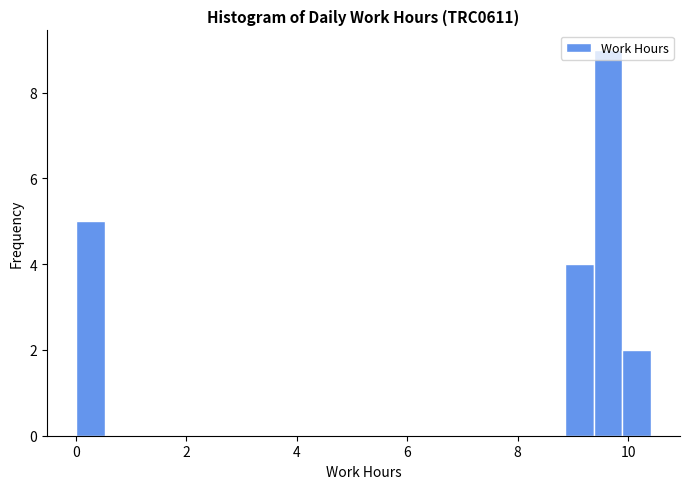

Around what value on the x-axis is the tallest bar? Give the approximate position of its centre, as read against the axis.

9.6